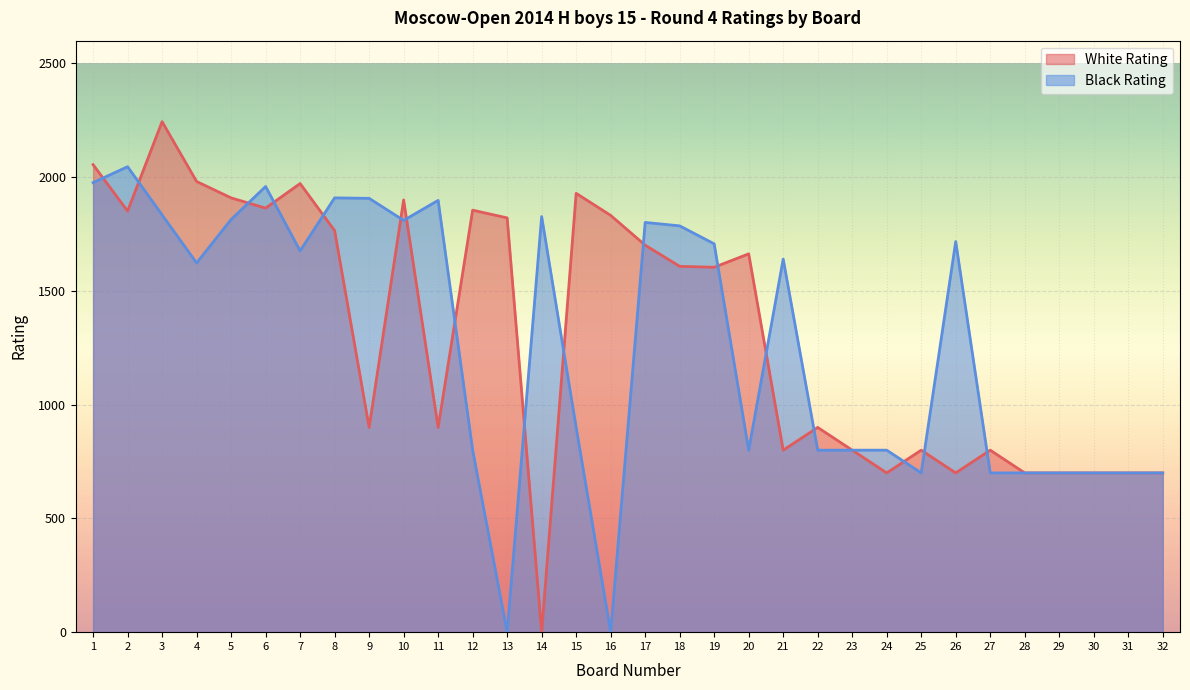

What is the value of the Black Rating point at the 31st from the left?

700